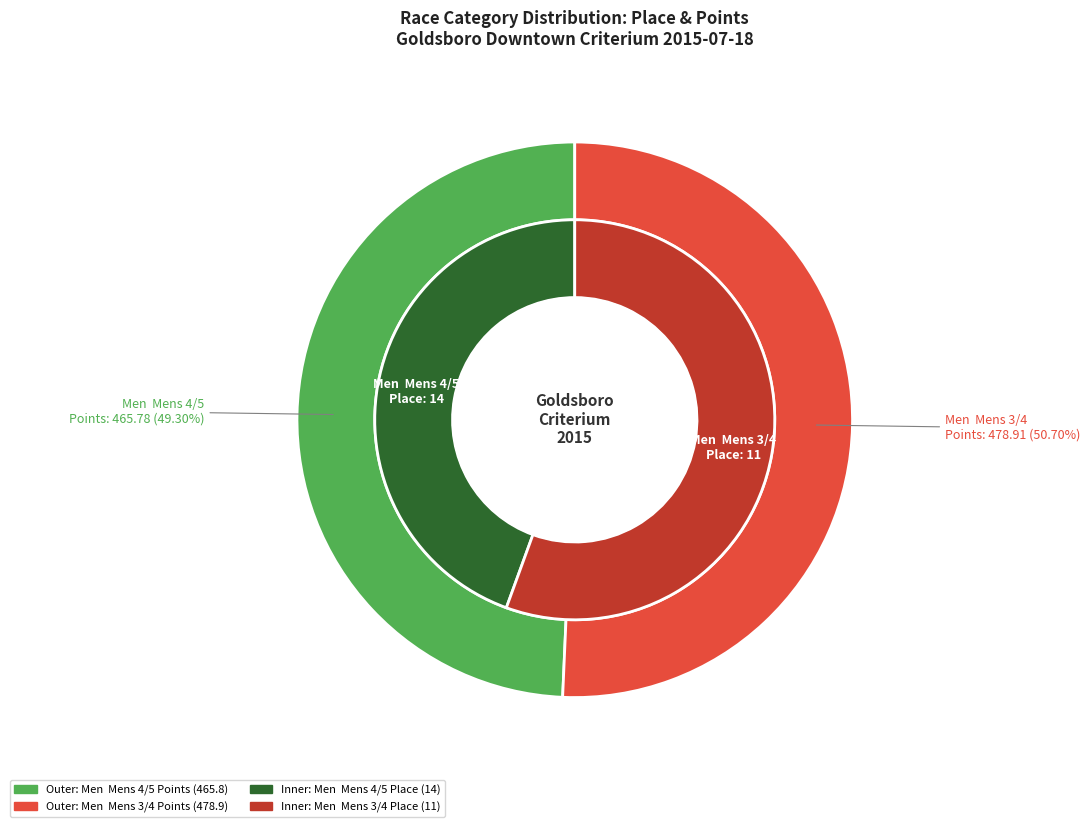

Is the sum of Men  Mens 3/4 and Men  Mens 4/5 greater than half?

Yes